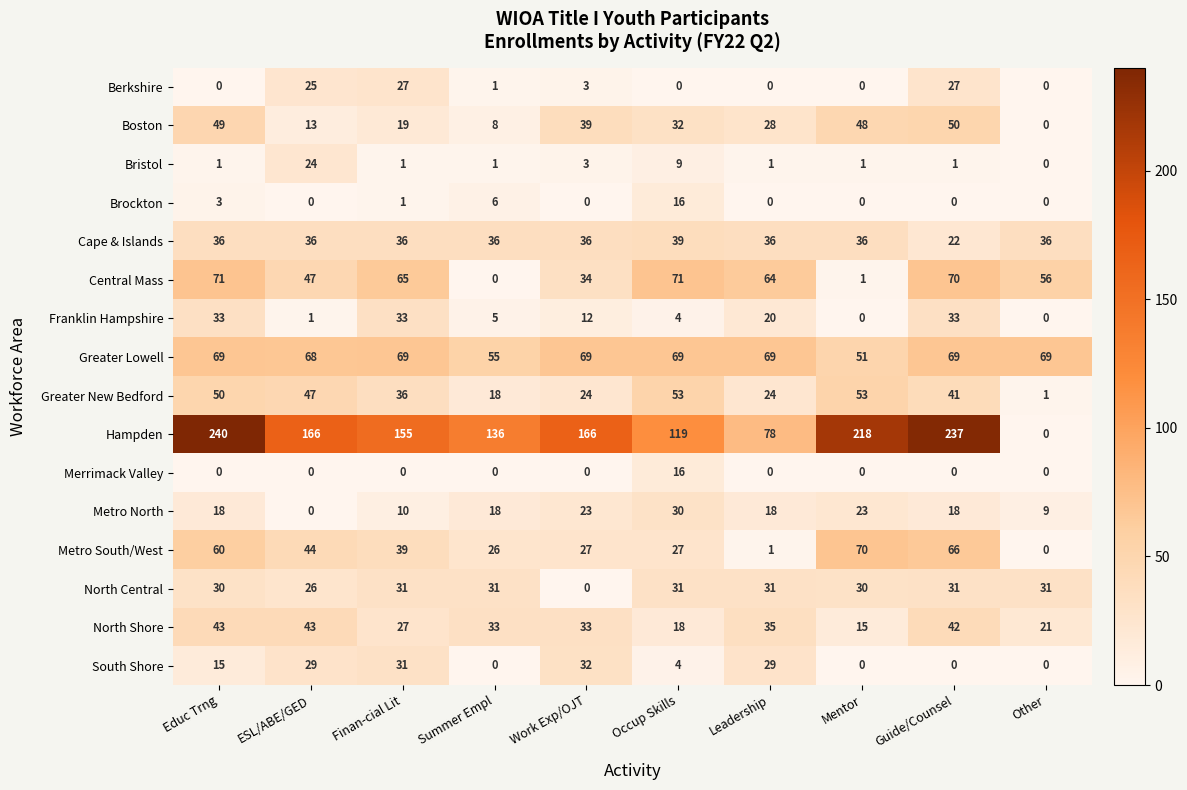

What is the average value of the Central Mass series?

48